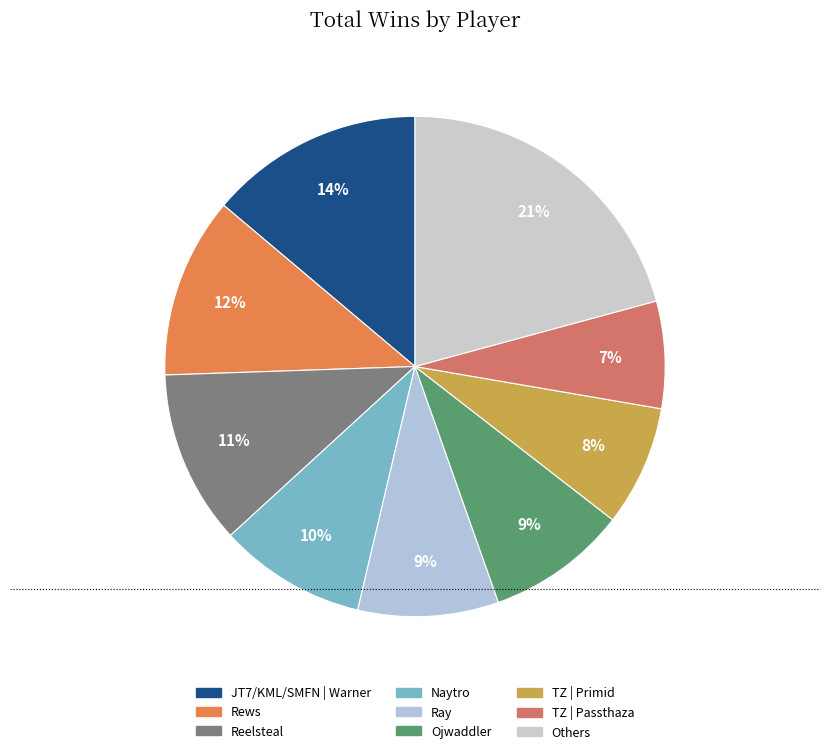

To the nearest percent, what is the difference between the largest and smallest slice percentages?

14%